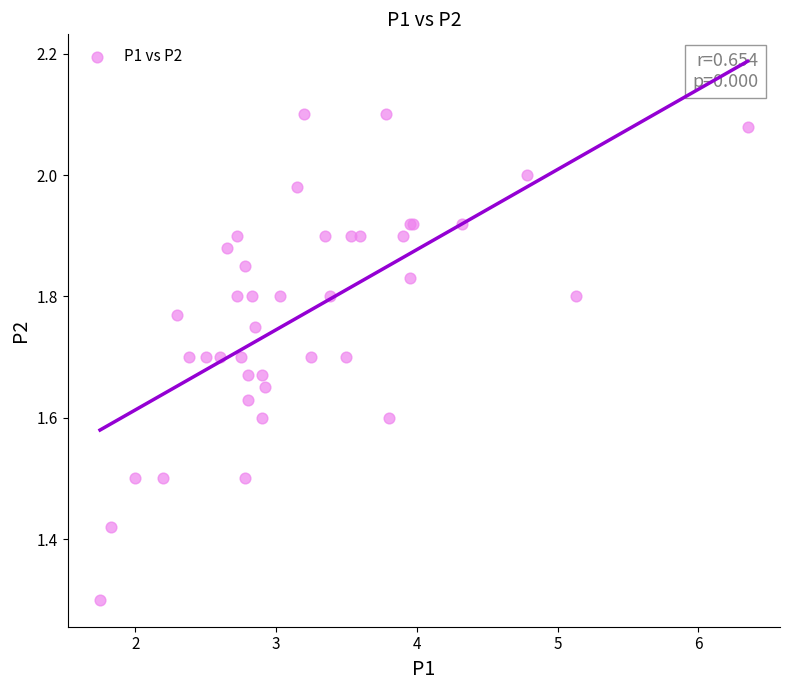

What Y value in the scatter plot is closest to 1?

1.3